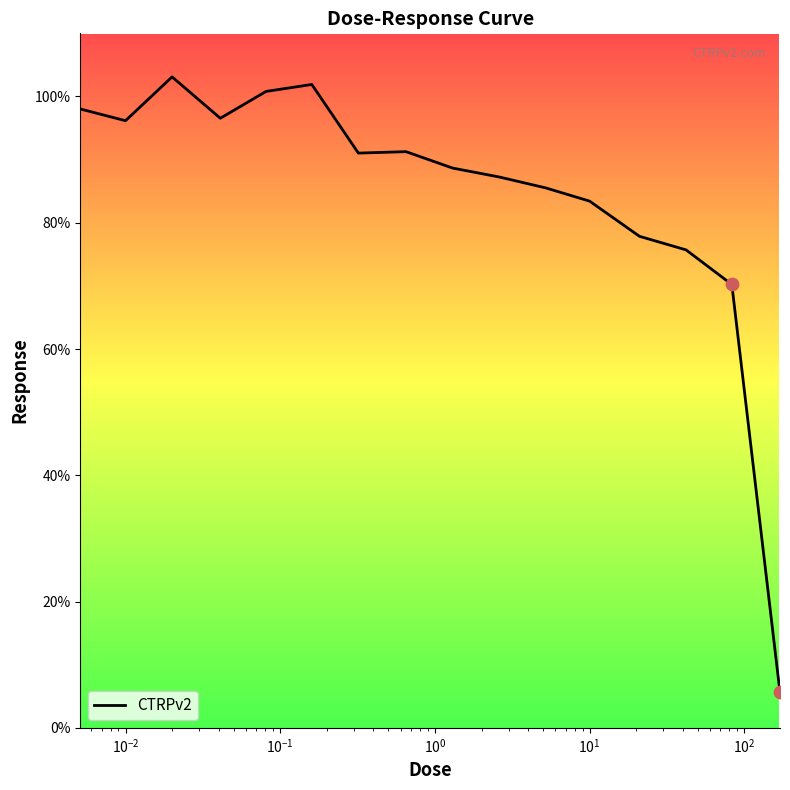

What is the difference between the maximum and minimum values?

97.5